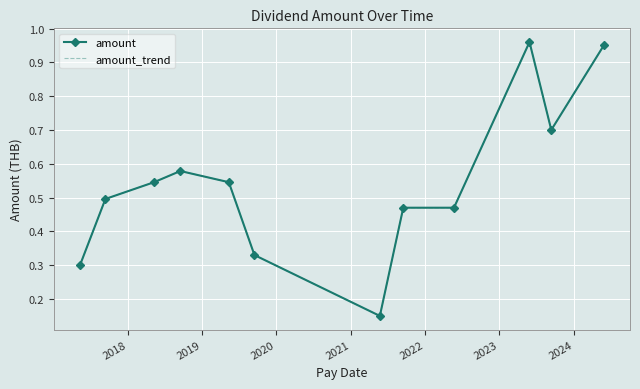

What is the maximum value for amount?

1.0